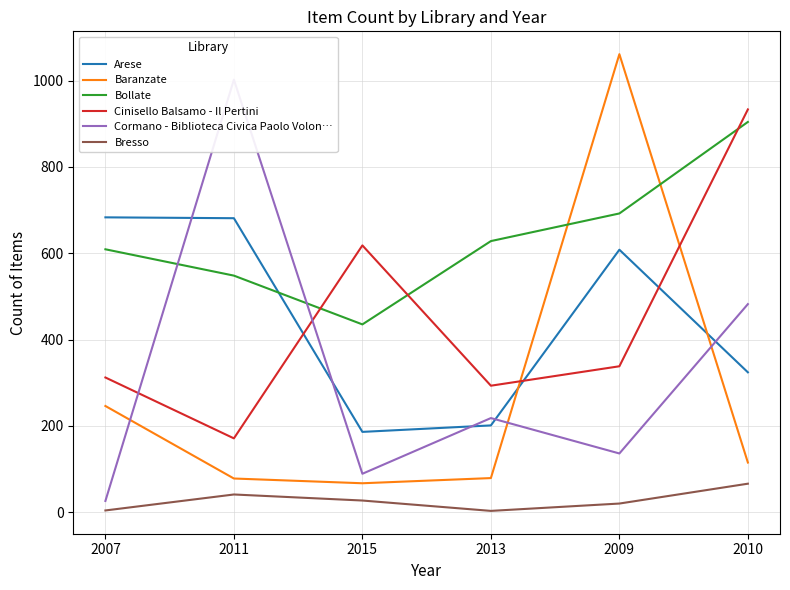

Is it true that Baranzate equals 1061 at 2009?

True